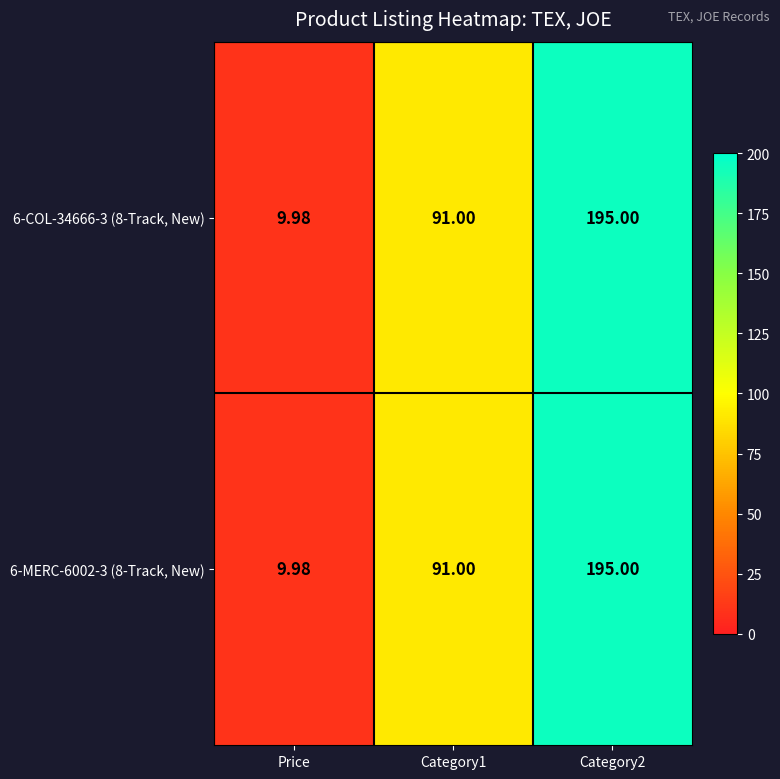

Which label corresponds to the smallest value in the chart?

Price